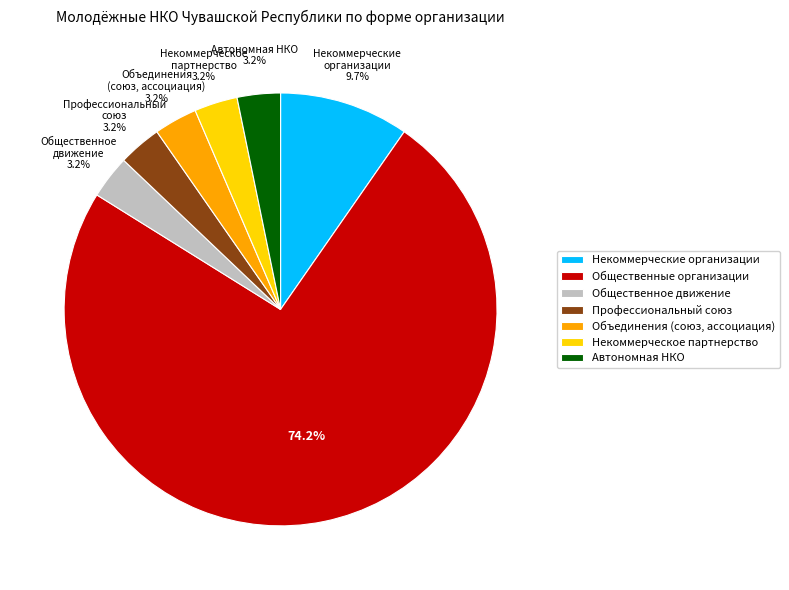

What percentage is the Общественное движение slice, to the nearest percent?

3%